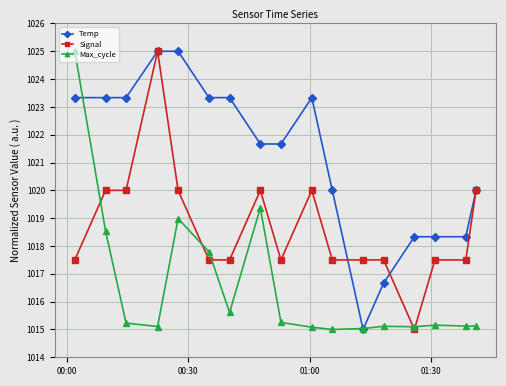

Which series has the largest total across all categories?

Temp